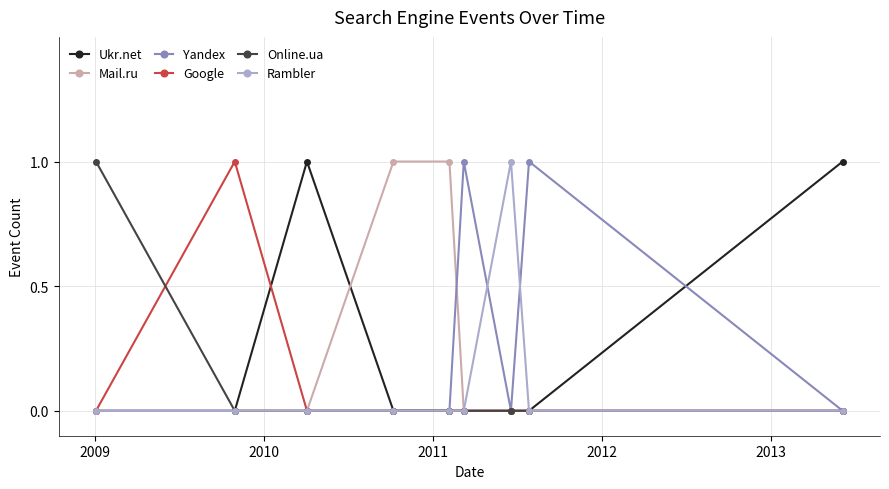

What are all the series names shown in the legend?

Ukr.net, Mail.ru, Yandex, Google, Online.ua, Rambler